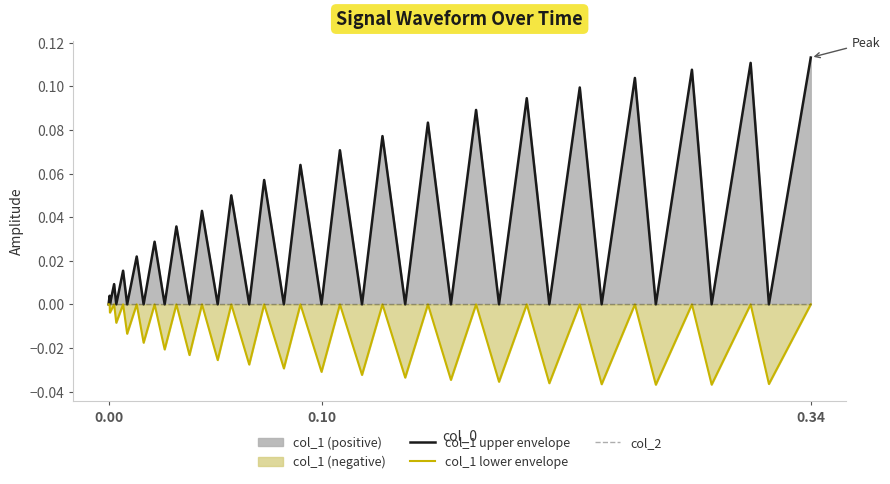

How many lines are shown in the chart?

3